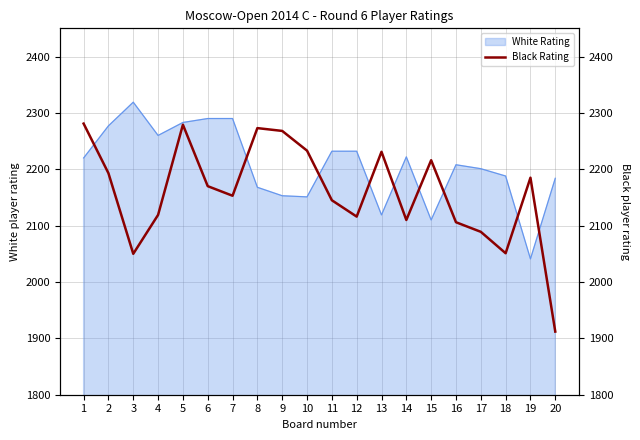

Approximately how many times larger is the value at 5 compared to 14?

1.1